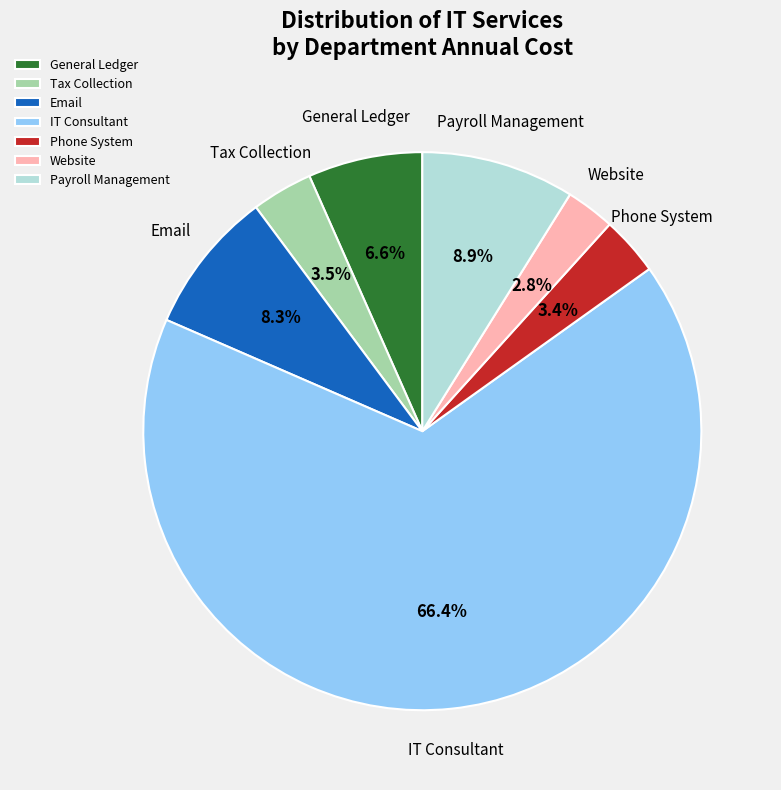

To the nearest percent, what is the average slice percentage?

14%